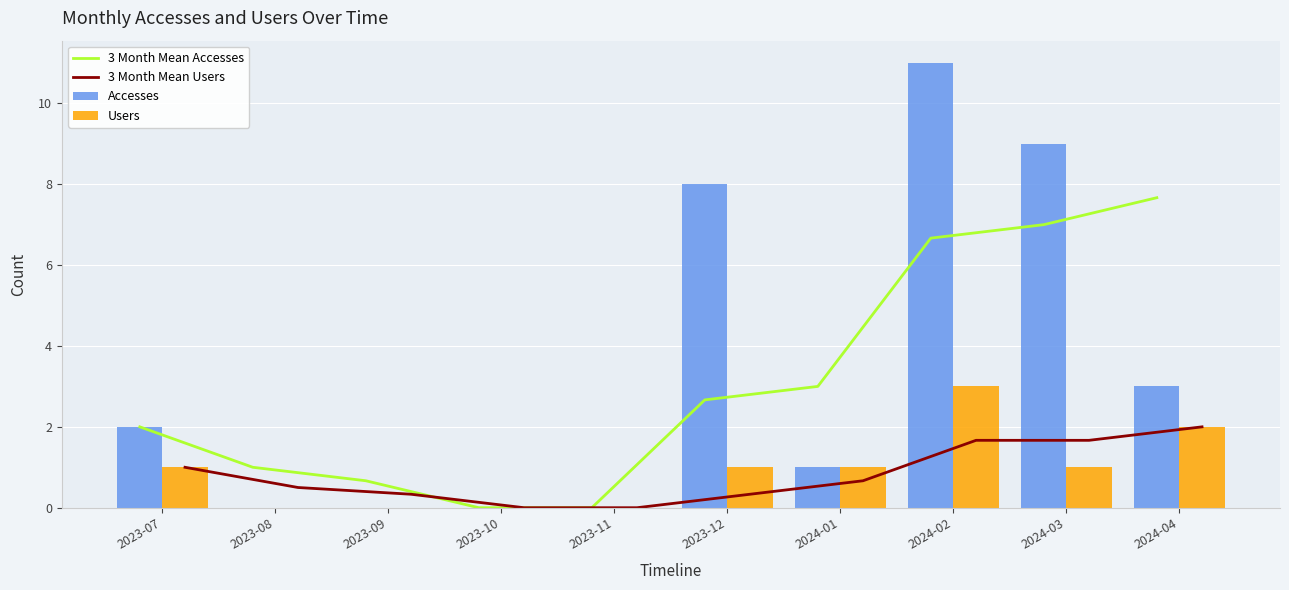

Where does the 3 Month Mean Accesses series first go above 2?

2023-12